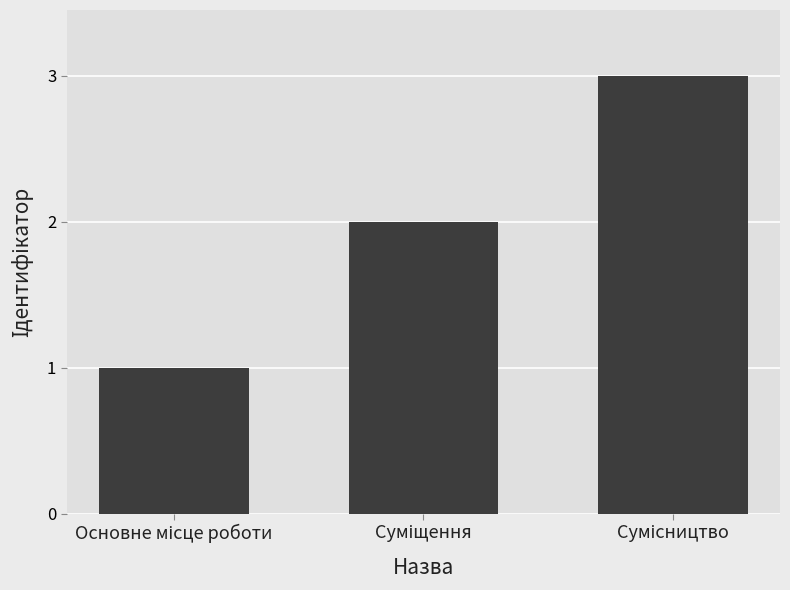

What is the maximum value shown in the chart?

3